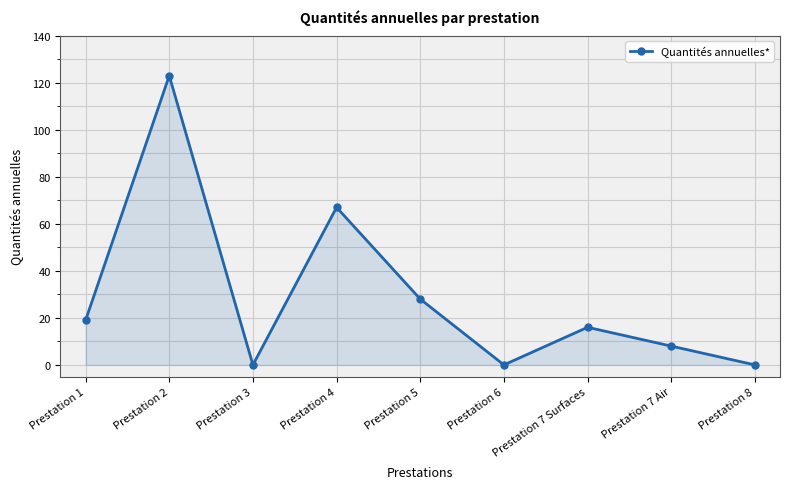

Reading left to right, extract all data points from this chart.

Prestation 1=19	Prestation 2=123	Prestation 3=0	Prestation 4=67	Prestation 5=28	Prestation 6=0	Prestation 7 Surfaces=16	Prestation 7 Air=8	Prestation 8=0